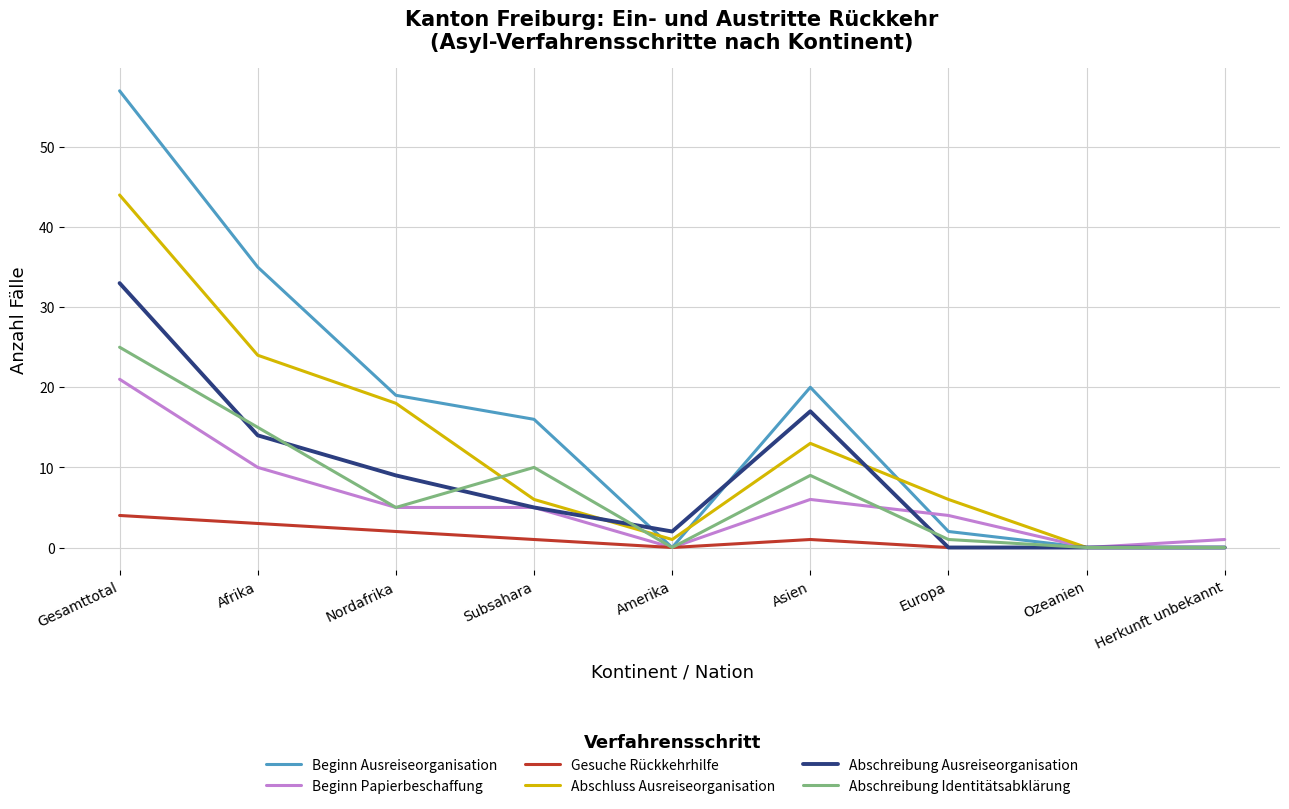

Reading left to right, extract all data points from this chart.

Beginn Ausreiseorganisation: 57	35	19	16	0	20	2	0	0
Beginn Papierbeschaffung: 21	10	5	5	0	6	4	0	1
Gesuche Rückkehrhilfe: 4	3	2	1	0	1	0	0	0
Abschluss Ausreiseorganisation: 44	24	18	6	1	13	6	0	0
Abschreibung Ausreiseorganisation: 33	14	9	5	2	17	0	0	0
Abschreibung Identitätsabklärung: 25	15	5	10	0	9	1	0	0